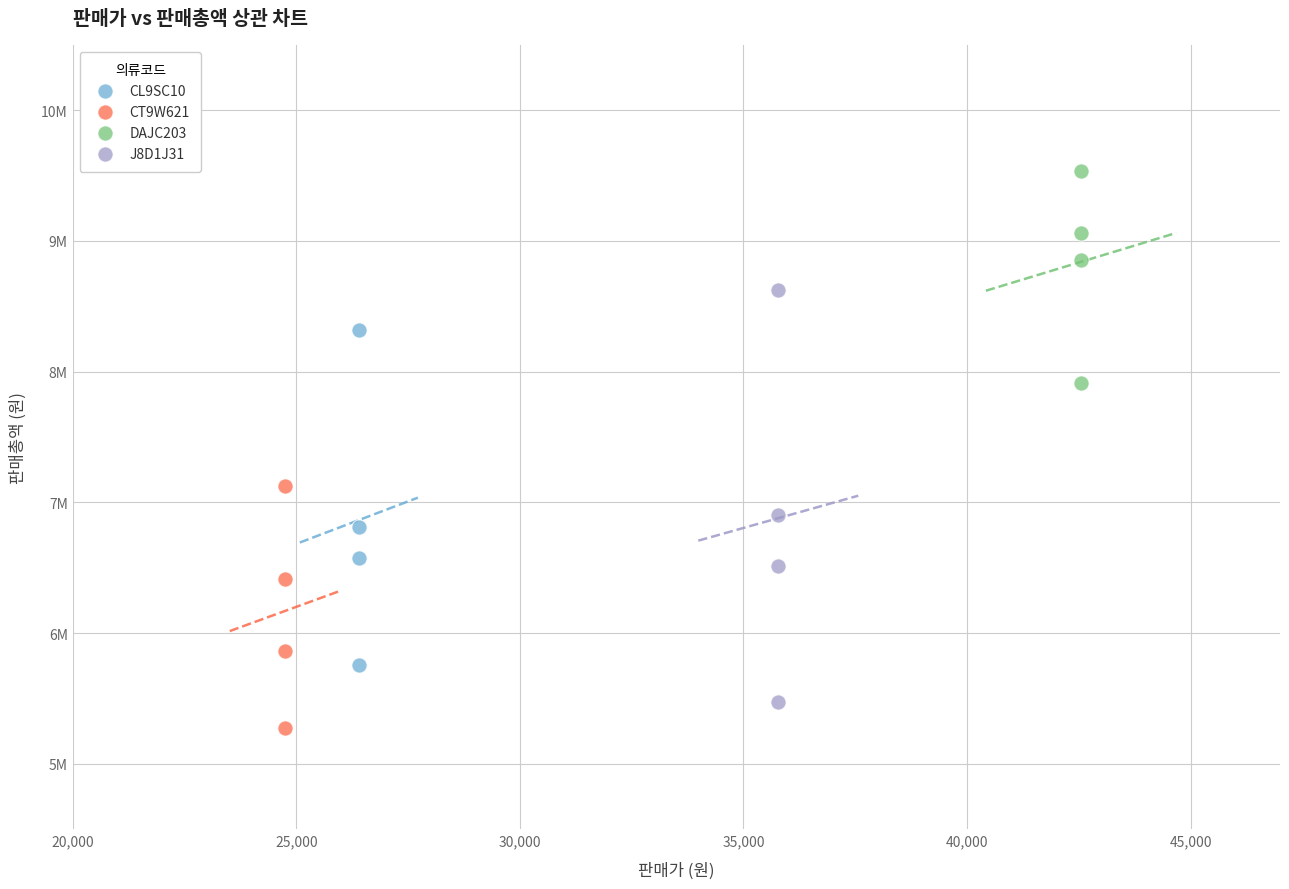

Which series has the largest Y range (max minus min)?

J8D1J31